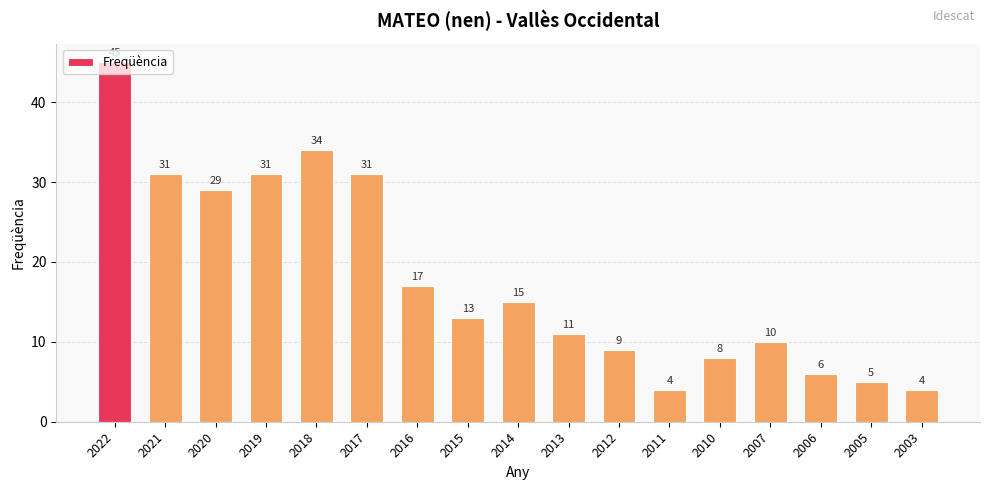

What is the difference between the maximum and second lowest values?

41